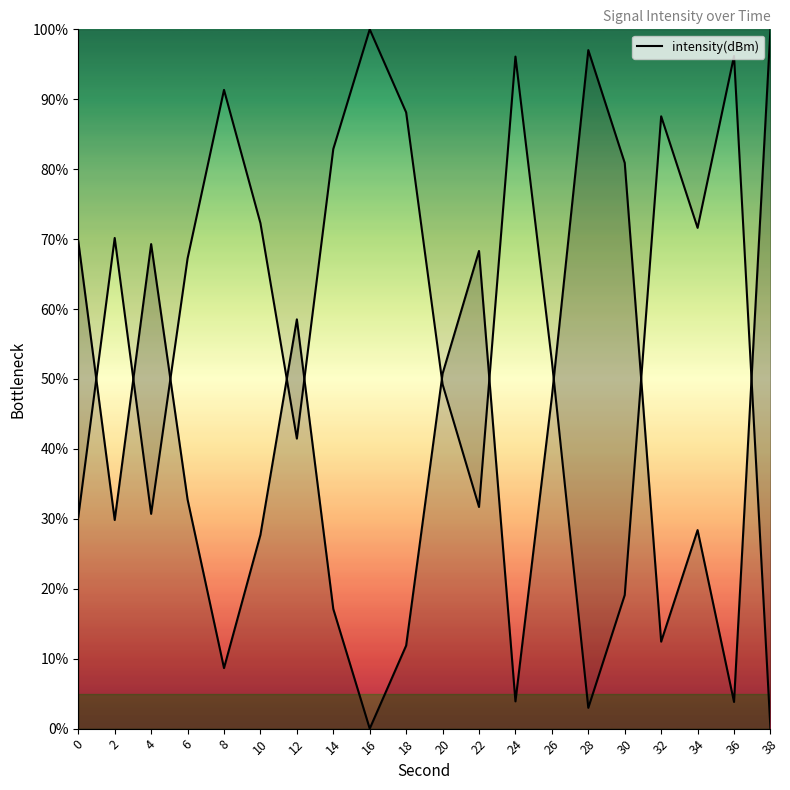

Read the value at 30.

80.9